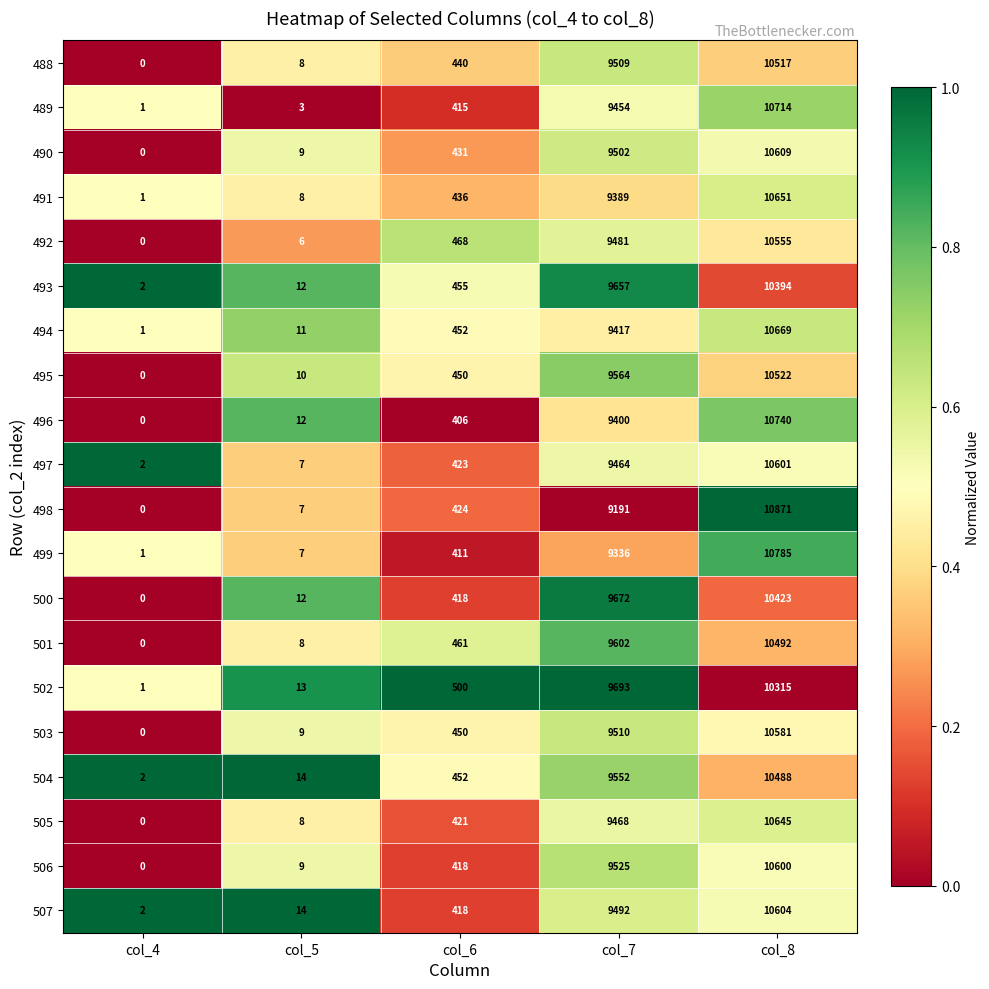

Where is 502 nearest to the value 5158?

col_7